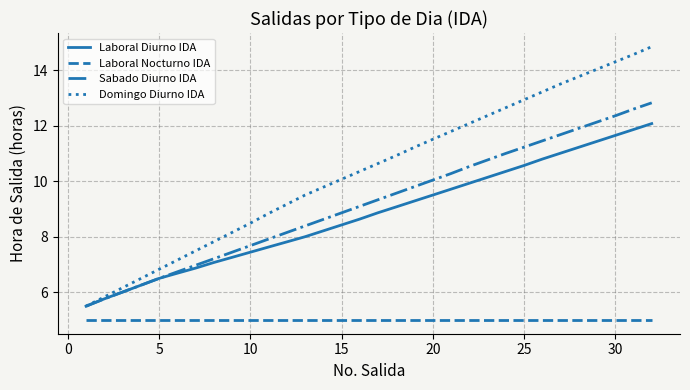

What are all the series names shown in the legend?

Laboral Diurno IDA, Laboral Nocturno IDA, Sabado Diurno IDA, Domingo Diurno IDA